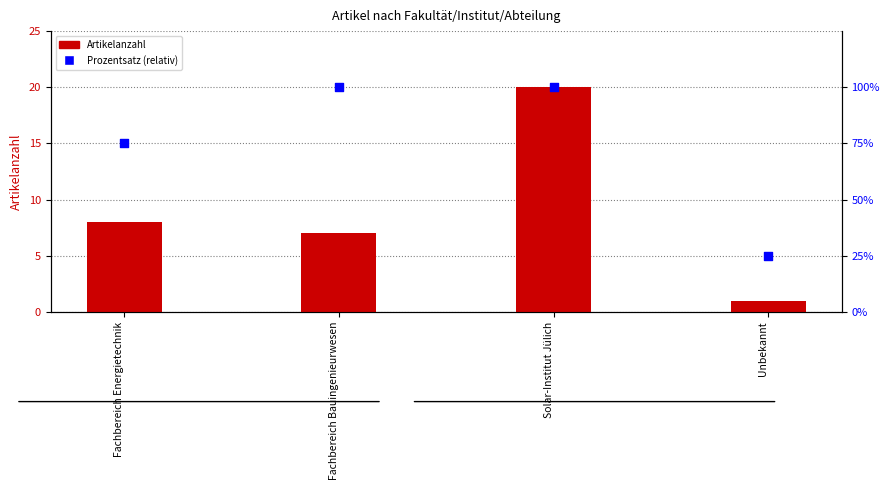

Which series reaches the maximum Y coordinate?

Prozentsatz (relativ)